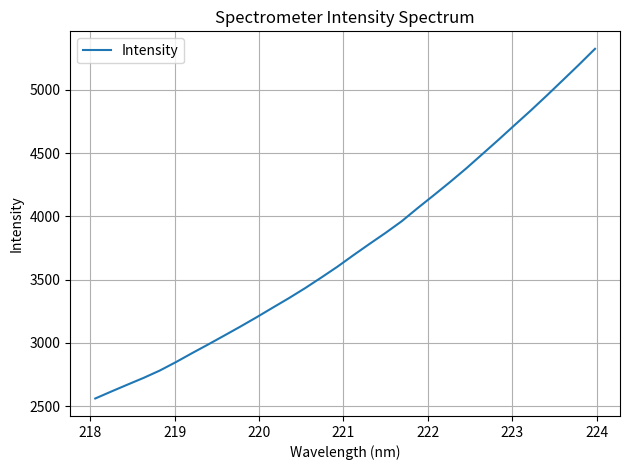

What is the difference between the maximum and minimum values?

2764.7